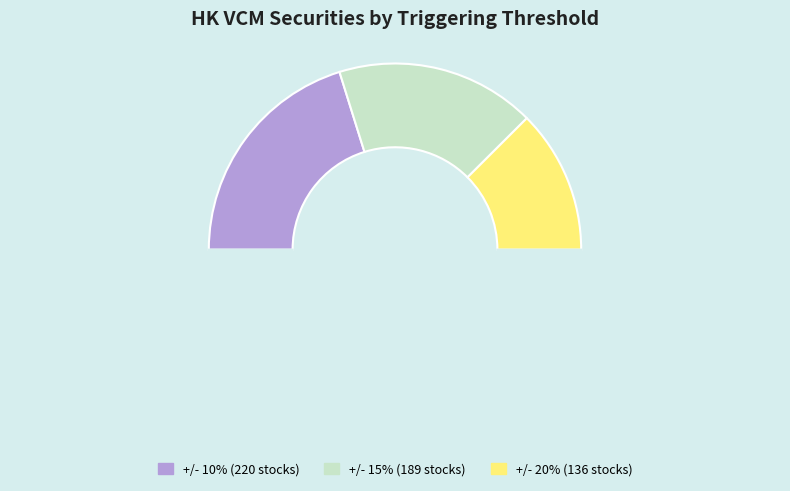

How many segments does this pie chart have?

4